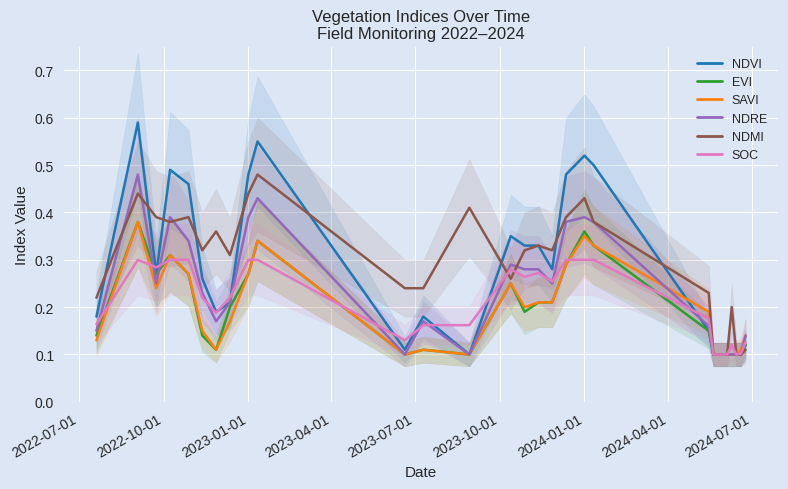

Reading left to right, what are all the values shown in this chart?

NDVI: 0.2	0.6	0.3	0.5	0.5	0.3	0.2	0.2	0.5	0.6	0.1	0.2	0.1	0.3	0.3	0.3	0.3	0.5	0.5	0.5	0.1	0.1	0.1	0.1	0.1	0.1	0.1	0.1
EVI: 0.1	0.4	0.3	0.3	0.3	0.1	0.1	0.2	0.3	0.3	0.1	0.1	0.1	0.2	0.2	0.2	0.2	0.3	0.4	0.3	0.1	0.1	0.1	0.1	0.1	0.1	0.1	0.1
SAVI: 0.1	0.4	0.2	0.3	0.3	0.1	0.1	0.2	0.3	0.3	0.1	0.1	0.1	0.2	0.2	0.2	0.2	0.3	0.3	0.3	0.2	0.1	0.1	0.1	0.1	0.1	0.1	0.1
NDRE: 0.1	0.5	0.2	0.4	0.3	0.2	0.2	0.2	0.4	0.4	0.1	0.2	0.1	0.3	0.3	0.3	0.2	0.4	0.4	0.4	0.2	0.1	0.1	0.1	0.1	0.1	0.1	0.1
NDMI: 0.2	0.4	0.4	0.4	0.4	0.3	0.4	0.3	0.4	0.5	0.2	0.2	0.4	0.3	0.3	0.3	0.3	0.4	0.4	0.4	0.2	0.1	0.1	0.1	0.2	0.1	0.1	0.1
SOC: 0.2	0.3	0.3	0.3	0.3	0.2	0.2	0.2	0.3	0.3	0.1	0.2	0.2	0.3	0.3	0.3	0.3	0.3	0.3	0.3	0.2	0.1	0.1	0.1	0.1	0.1	0.1	0.1